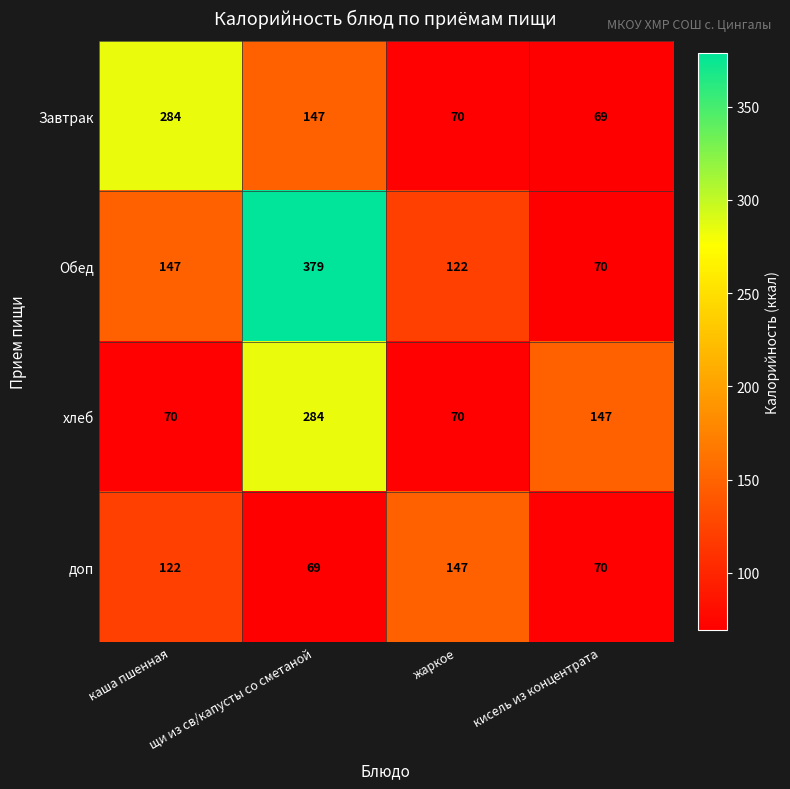

What is the spread (max minus min) of values at каша пшенная?

214